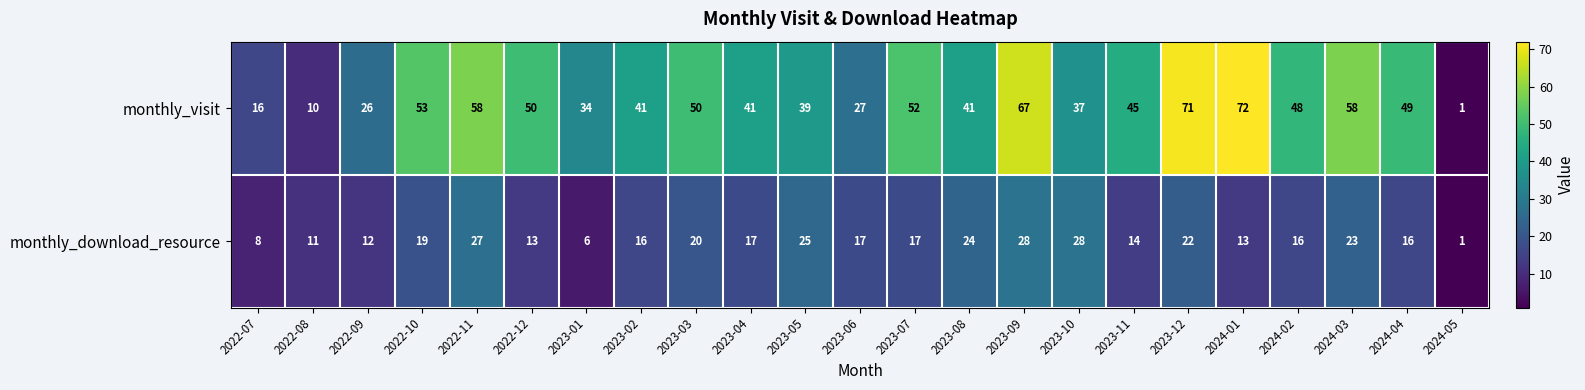

What is the difference between the highest and lowest values at 2023-09?

39